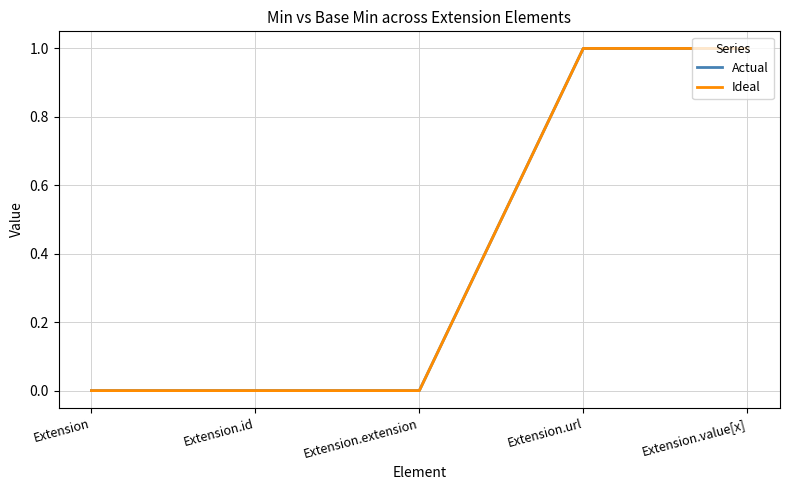

At which category is the sum across all series the highest?

Extension.url